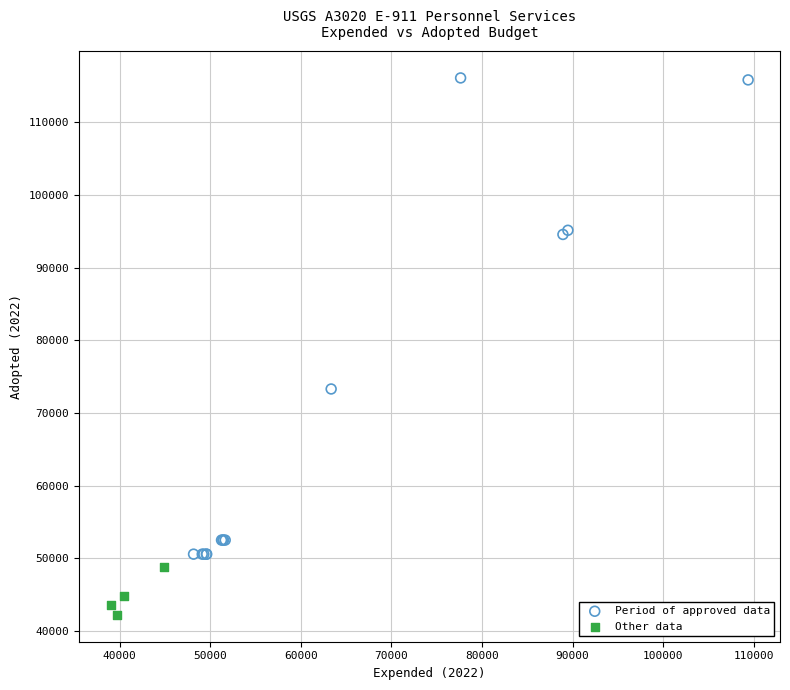

Which series contains the lowest Y value?

Other data